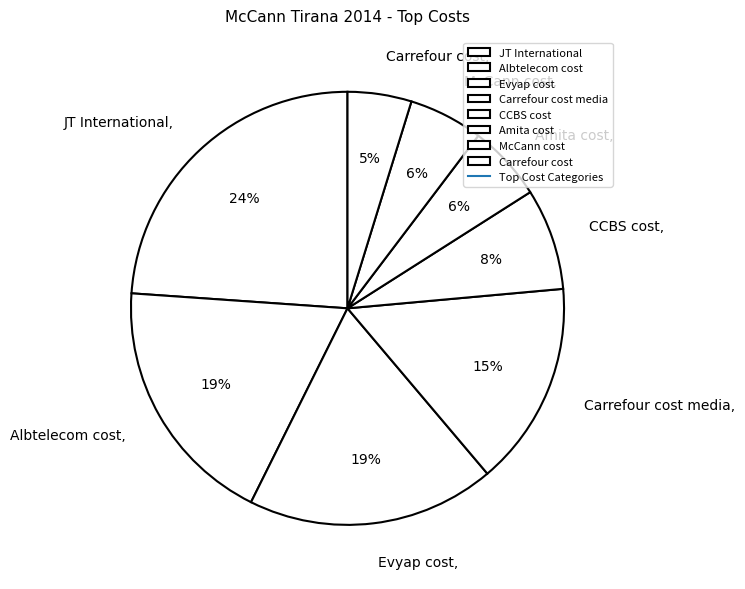

Which has a higher value, McCann cost or Carrefour cost media?

Carrefour cost media